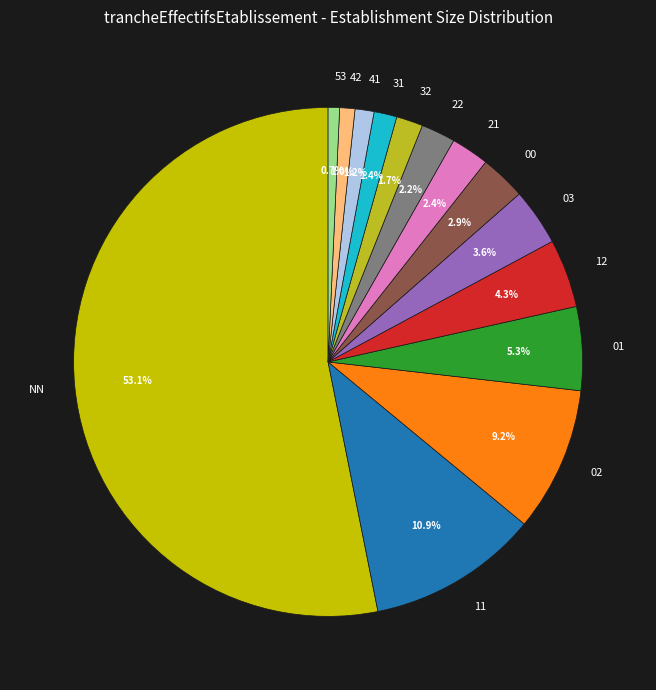

What percentage is NOT represented by 41?

98.8%